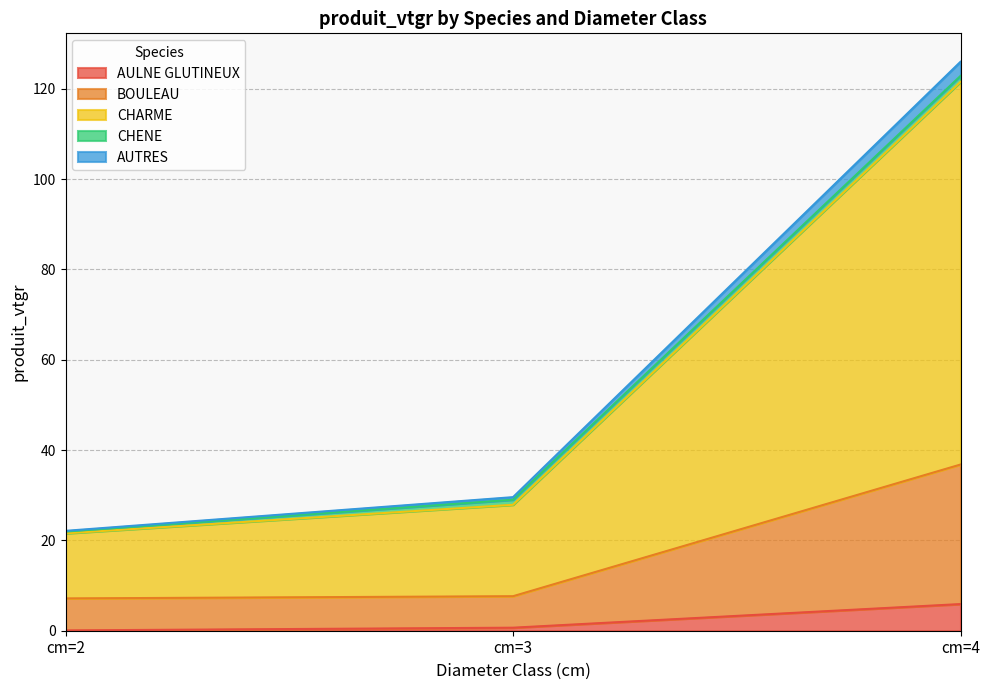

Count the number of categories in the chart.

3